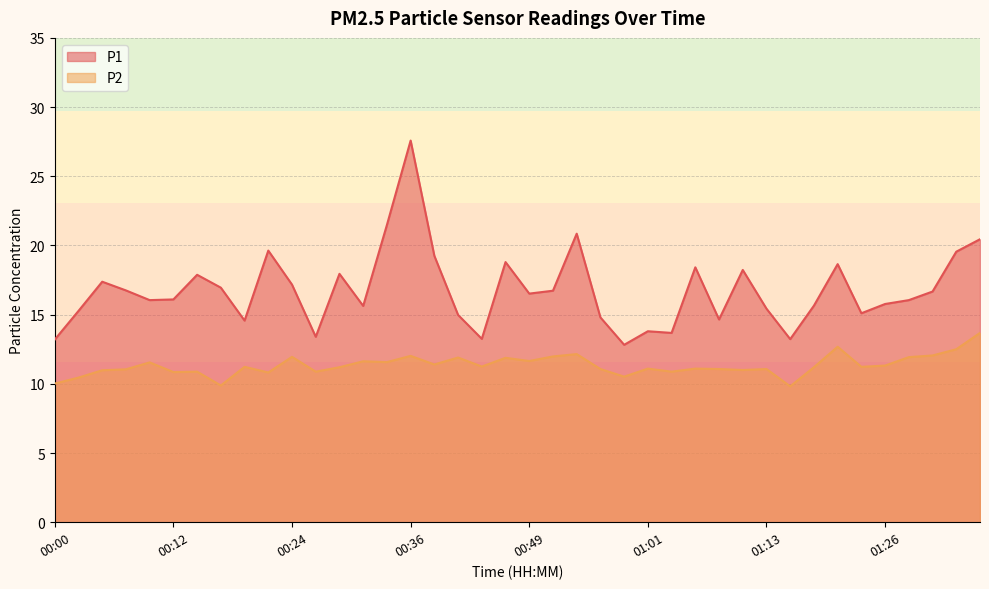

What is the value of the P1 point at the 38th from the left?

16.7